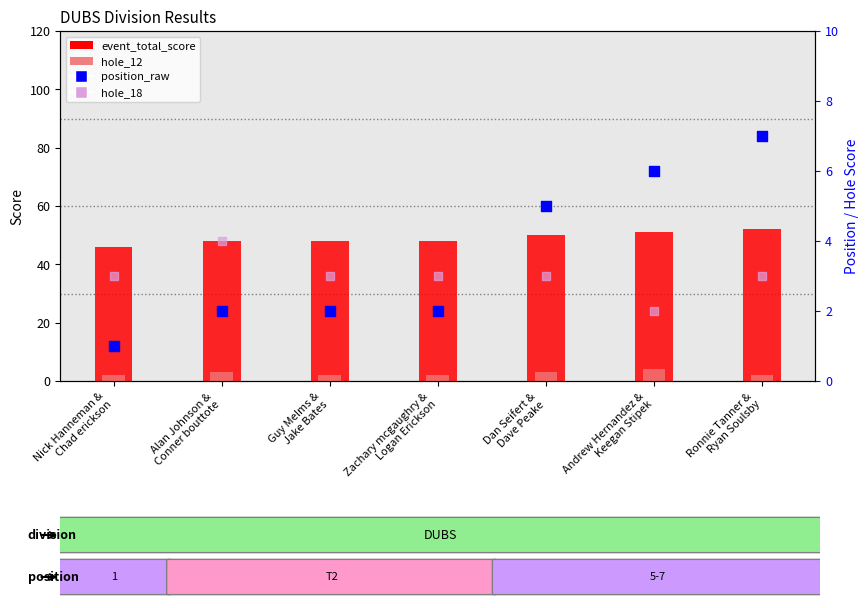

Is the value of hole_18 at Ronnie Tanner &
Ryan Soulsby greater than the value of position_raw at Dan Seifert &
Dave Peake?

No